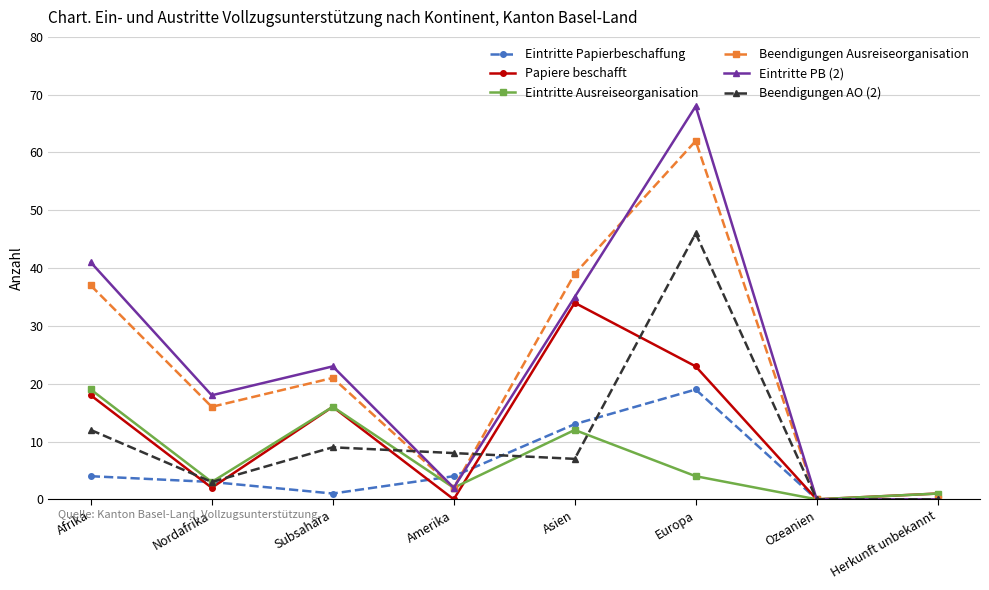

What is the maximum value for Eintritte Papierbeschaffung?

19